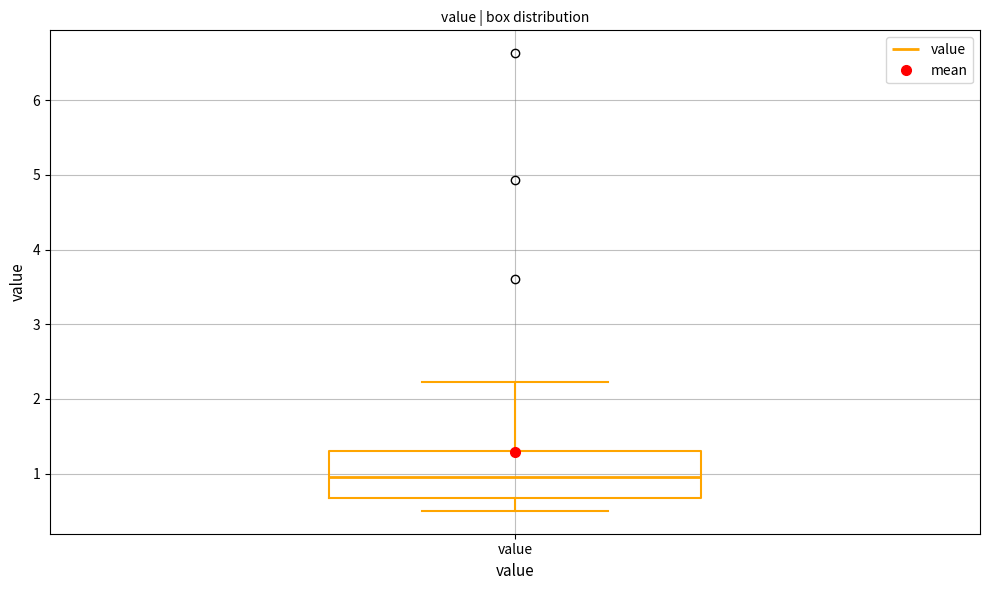

Read this box plot against the y-axis: the position of the median line, the range covered by the box, and the ends of both whiskers. The values are not printed on the chart, so give them approximately, as read against the axis.

median 1.0, box 0.7 to 1.3, whiskers 0.5 to 2.2